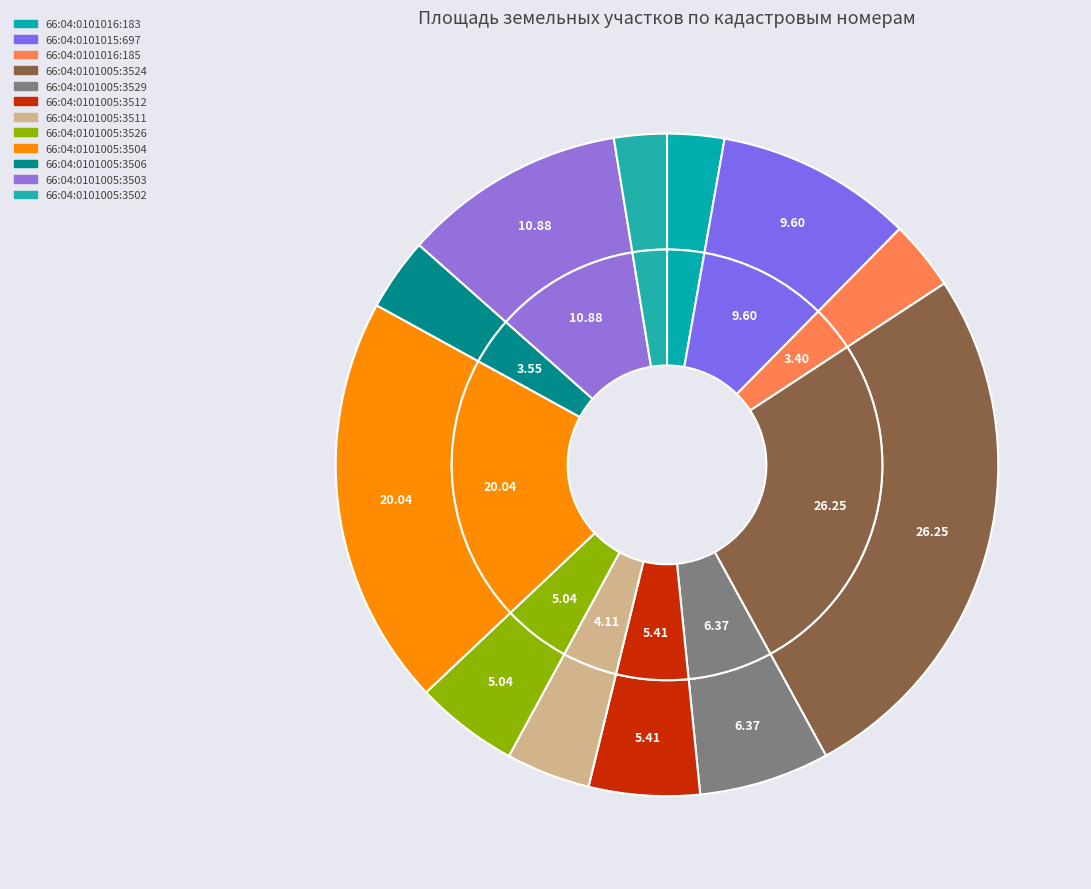

To the nearest percent, what portion does 66:04:0101005:3526 represent?

5%